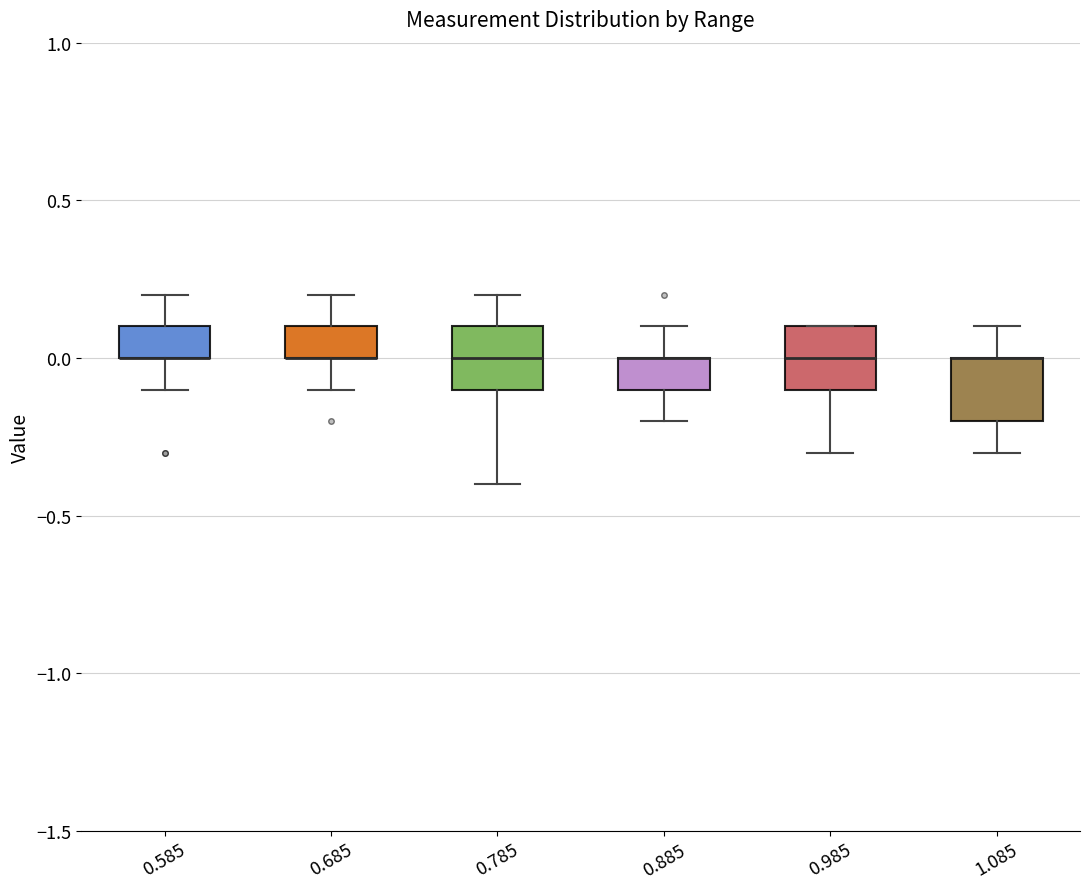

Where does the upper whisker of the box at x = 1.085 end on the y-axis? The values are not printed on the chart, so give them approximately, as read against the axis.

0.1